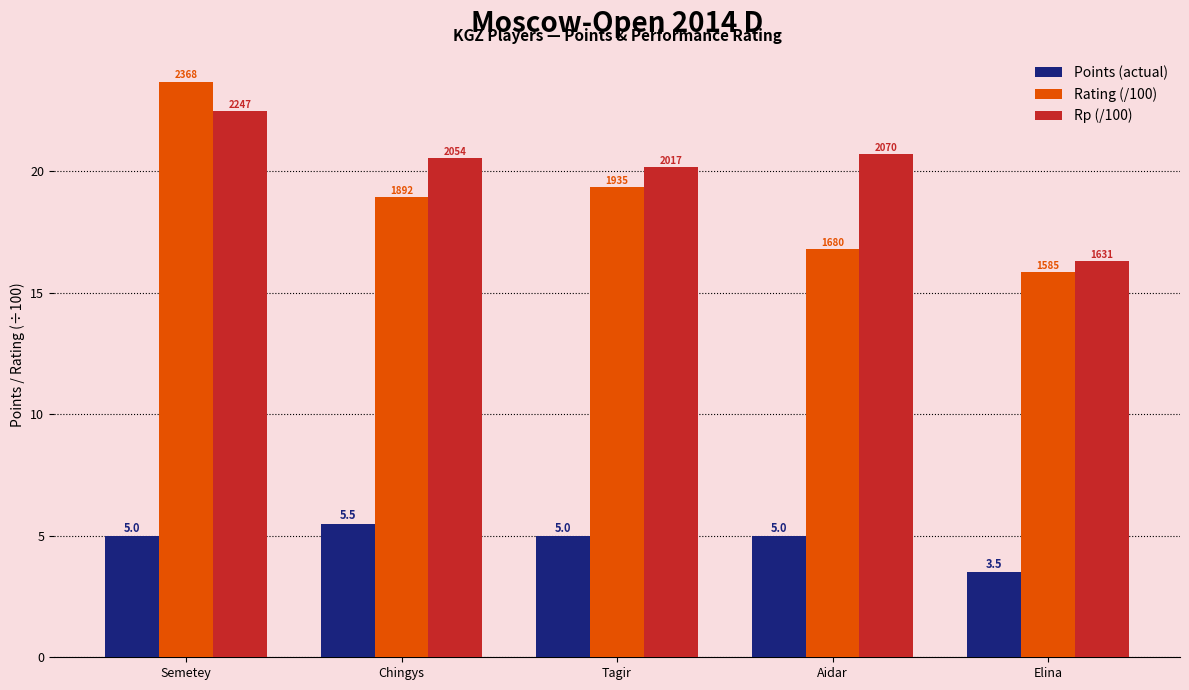

Rank the series by their maximum value, from lowest to highest.

Points (actual), Rp (/100), Rating (/100)